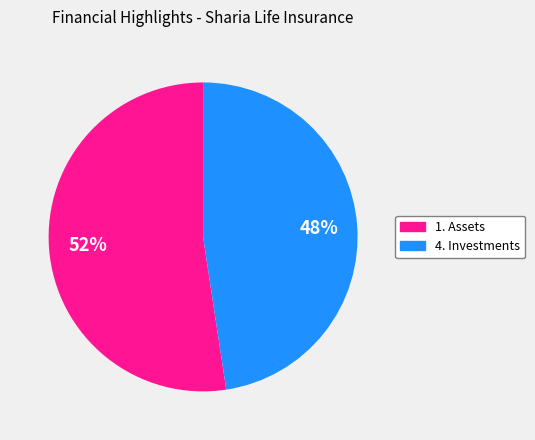

To the nearest percent, what is the average slice percentage?

50%